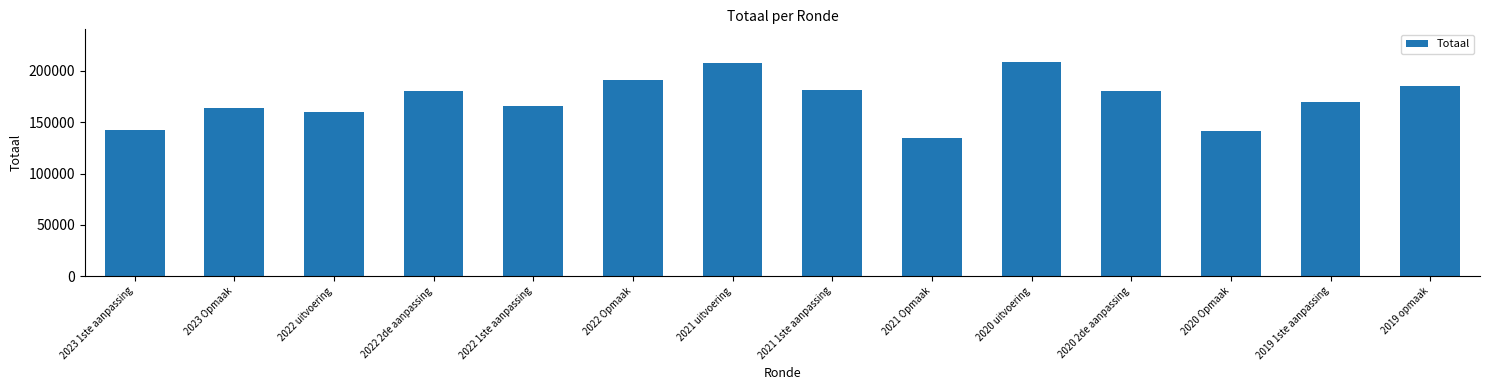

How many data points are less than 180490?

7